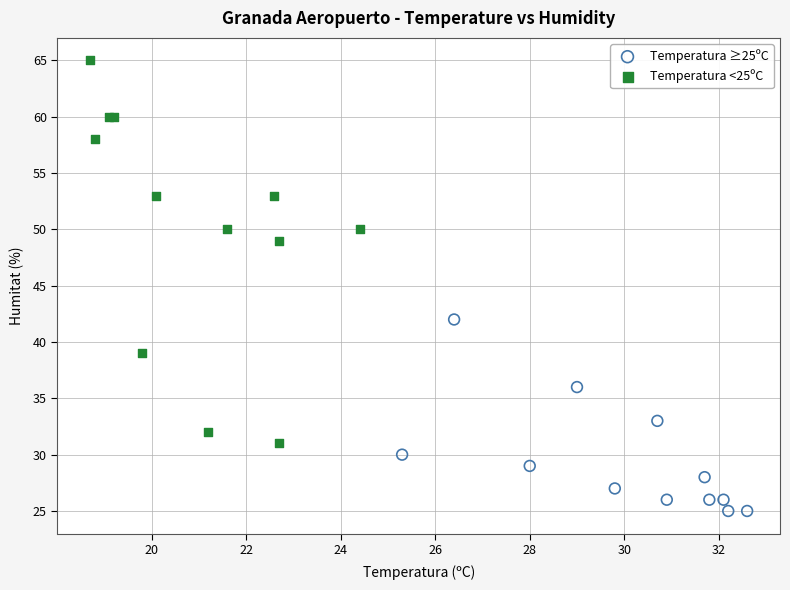

Which series contains the highest Y value?

Temperatura <25ºC